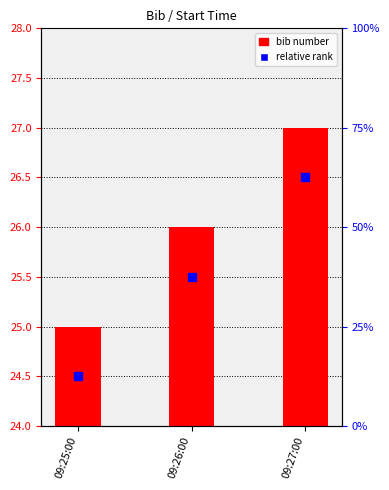

Which series contains the lowest Y value?

relative rank